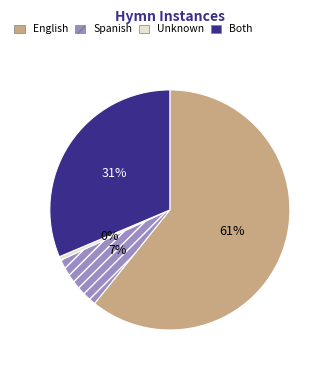

Is there a majority slice in this chart?

Yes